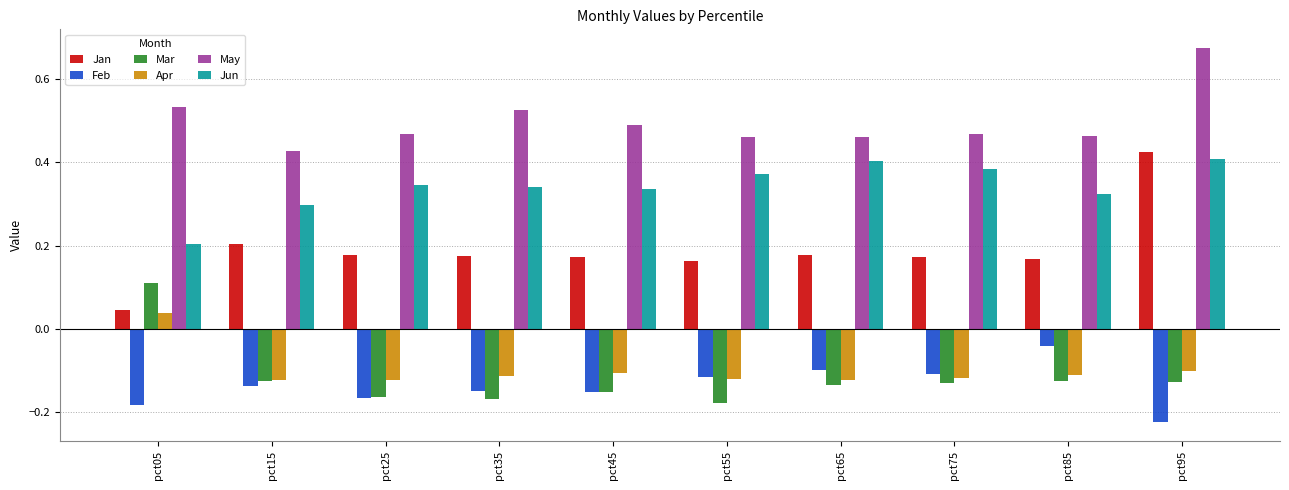

Which category has the lowest value across all series?

pct95